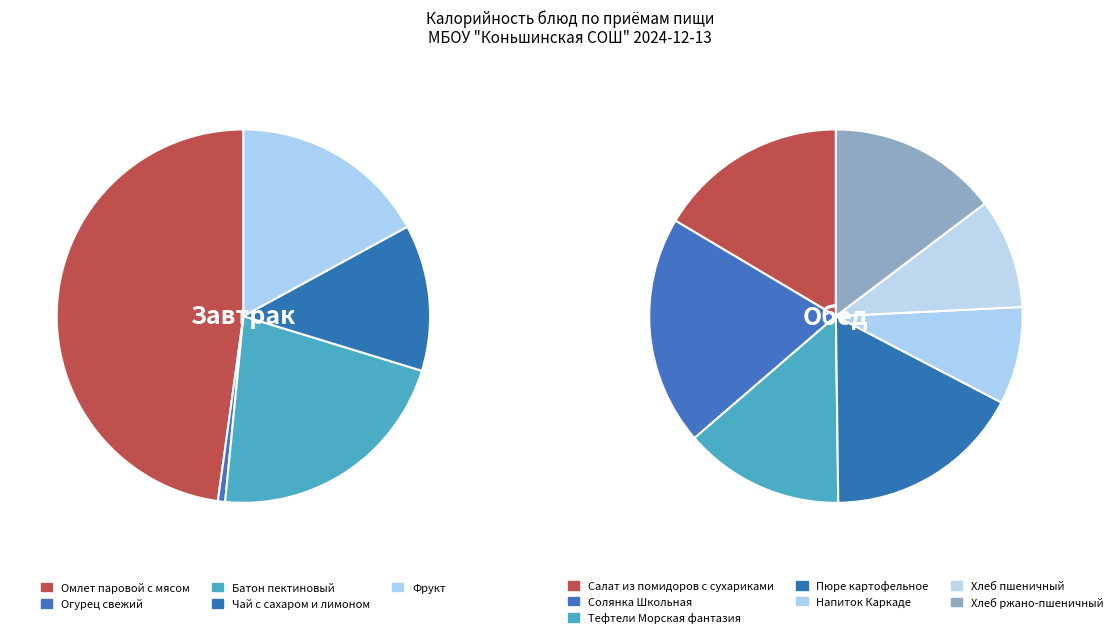

Which slice is the largest?

Омлет паровой с мясом